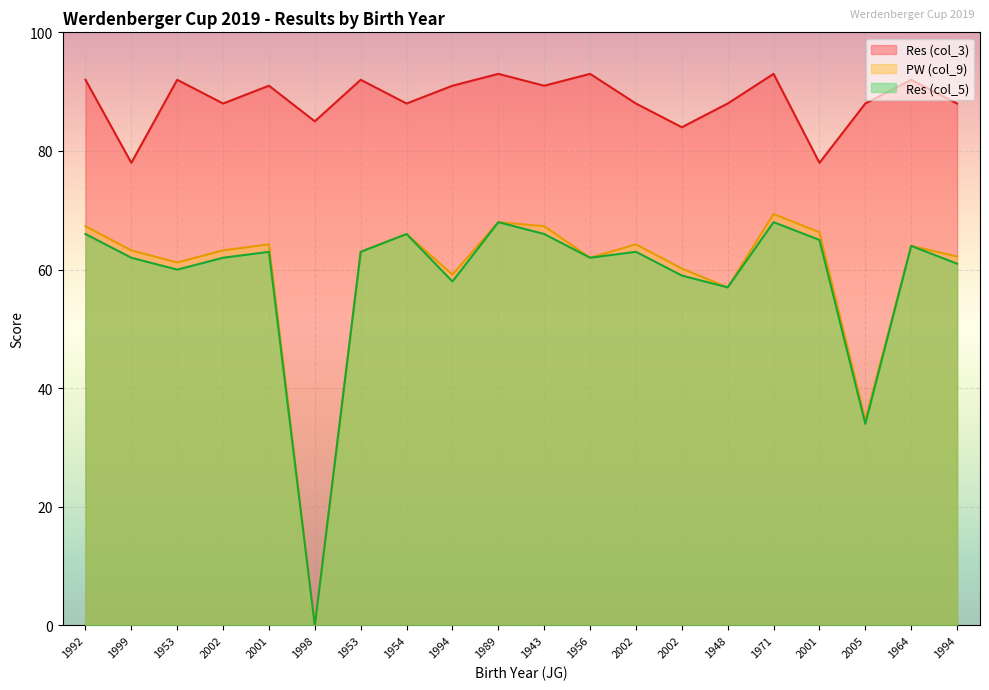

How many data points in Res (col_5) are less than 63?

10